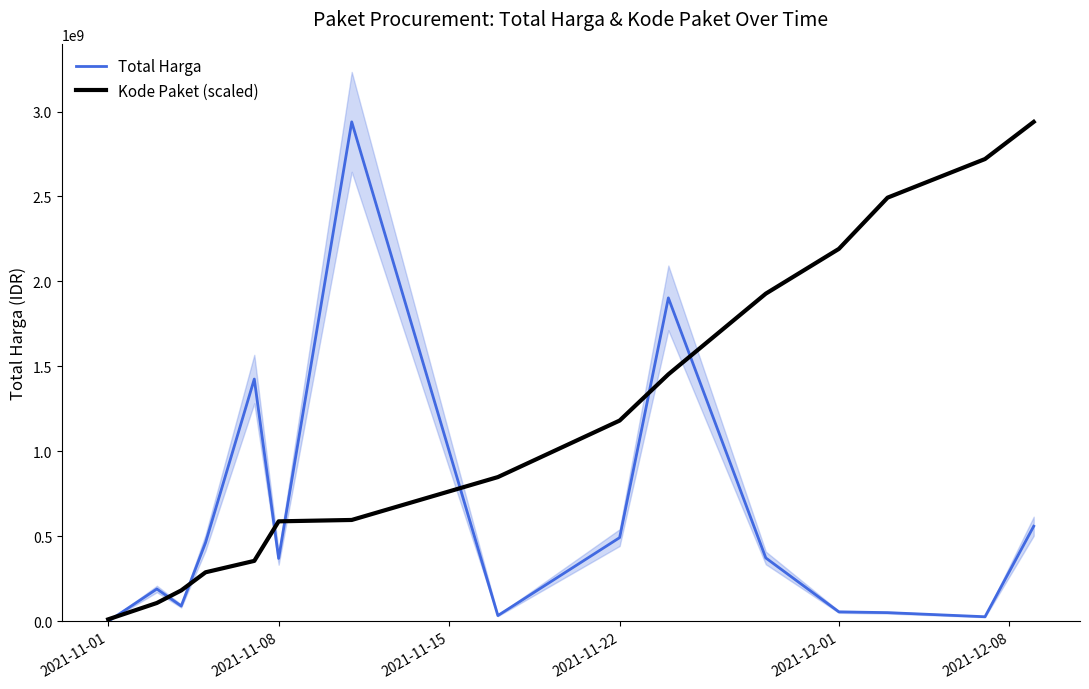

List the series in order of their peak value, lowest first.

Total Harga, Kode Paket (scaled)